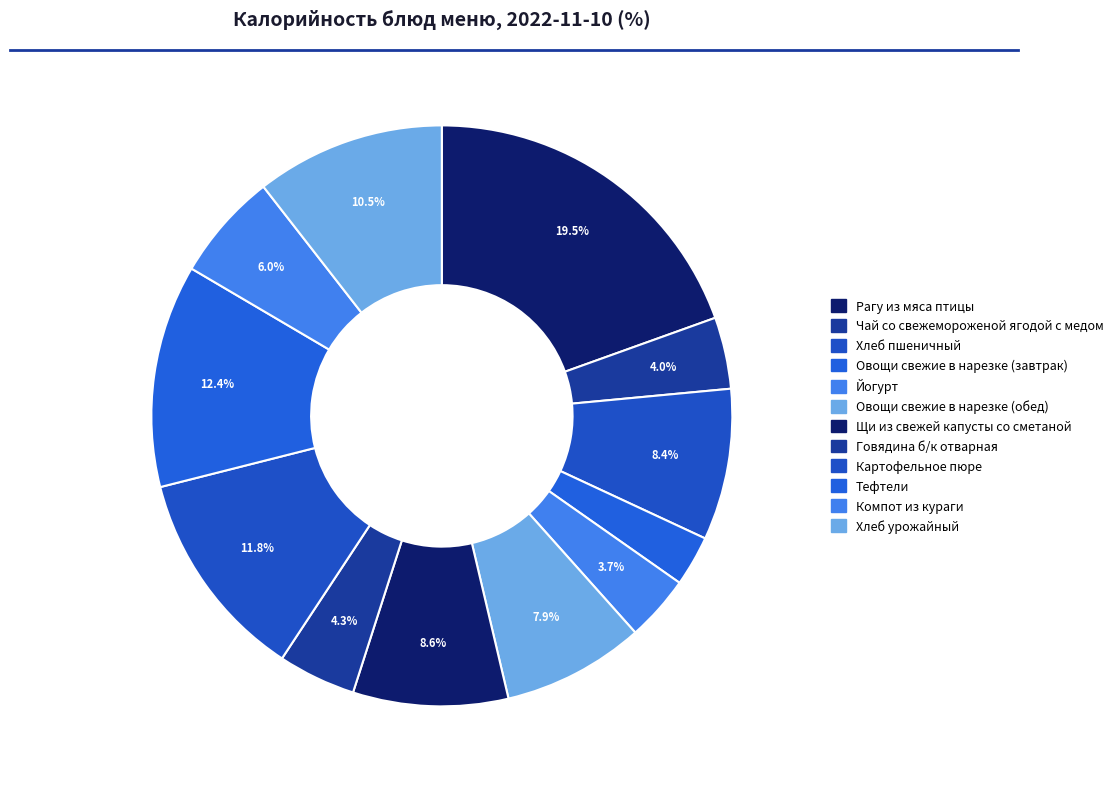

Does any single category account for the majority?

No